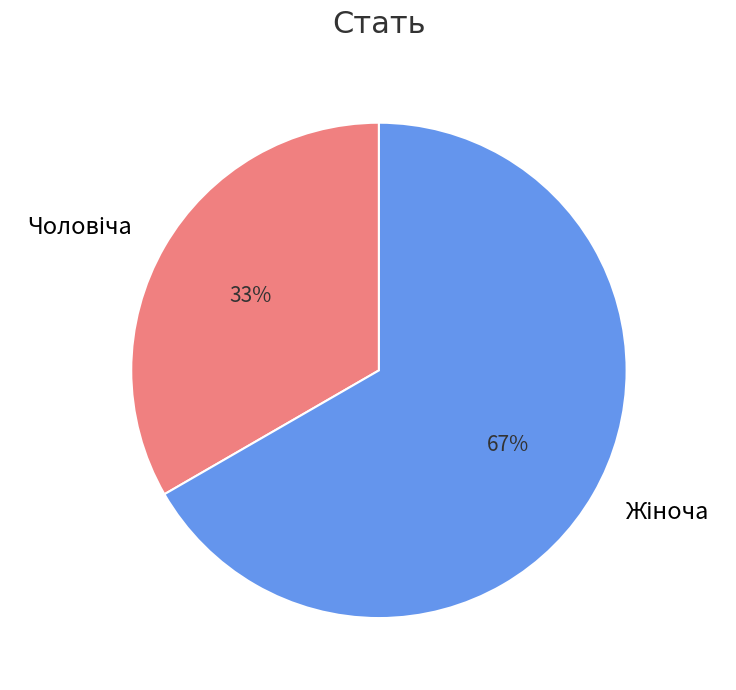

To the nearest percent, what is the average slice percentage?

50%